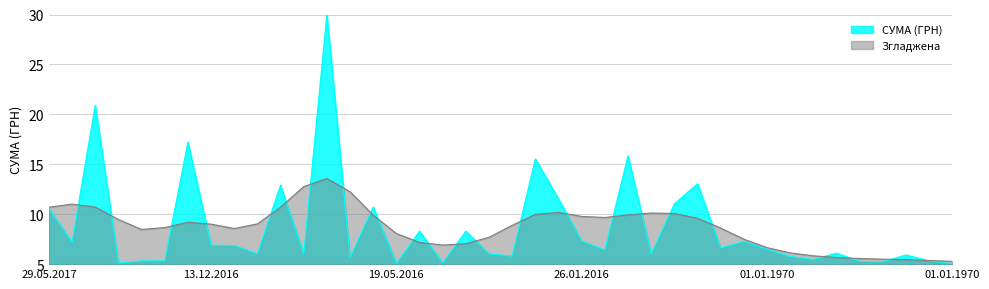

What is the sum of the values at 01.01.1970 and 01.01.1970?

13.8